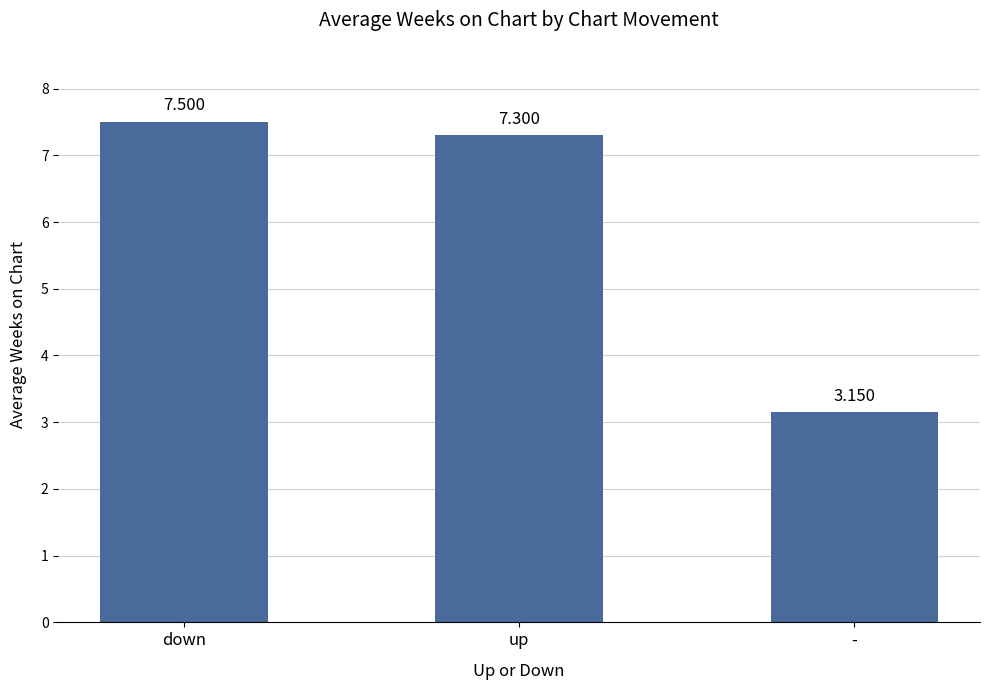

Between down and up, which is larger?

down